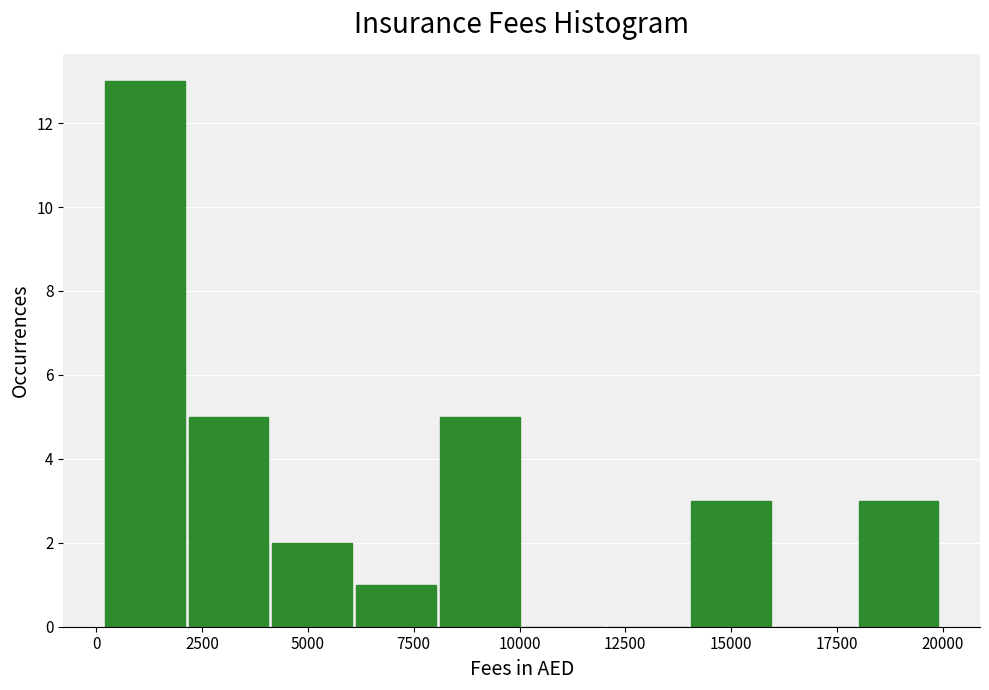

Around what value on the x-axis is the tallest bar? Give the approximate position of its centre, as read against the axis.

1000